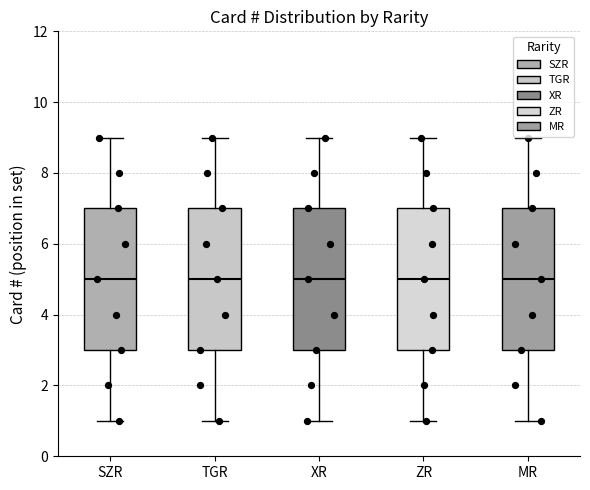

Where does the lower whisker of the box for XR end on the y-axis? The values are not printed on the chart, so give them approximately, as read against the axis.

1